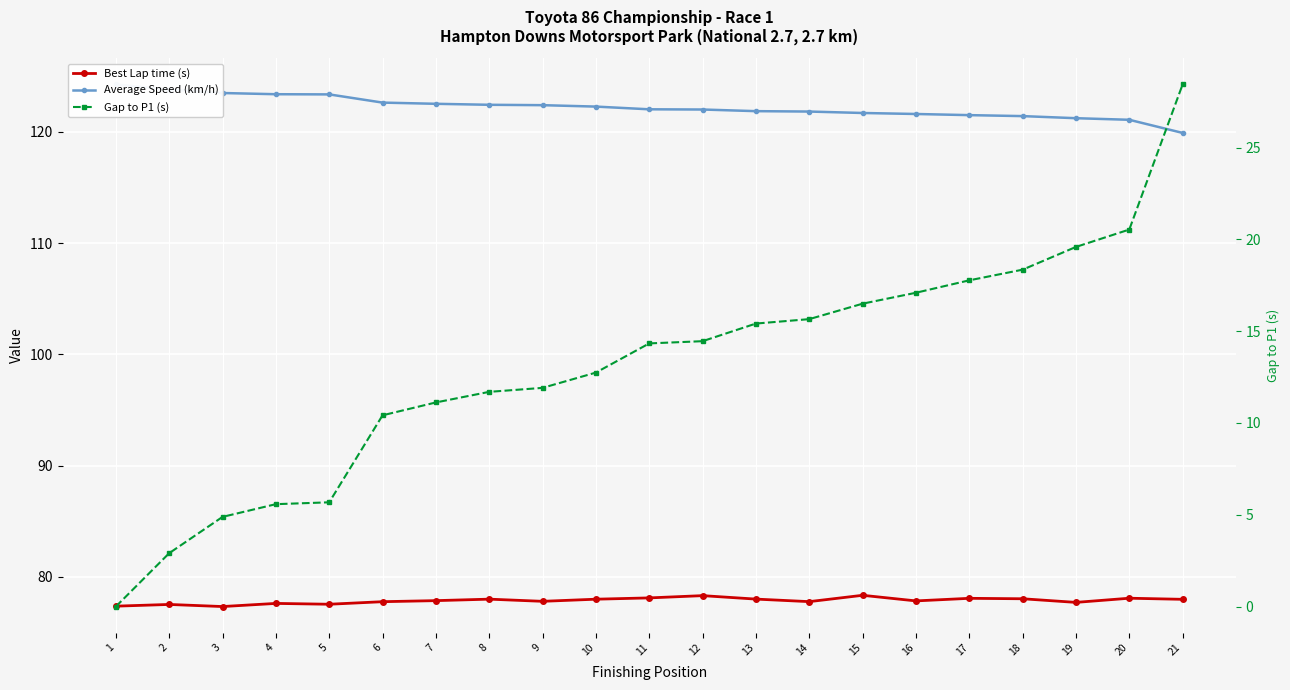

What are all the series names shown in the legend?

Best Lap time (s), Average Speed (km/h), Gap to P1 (s)